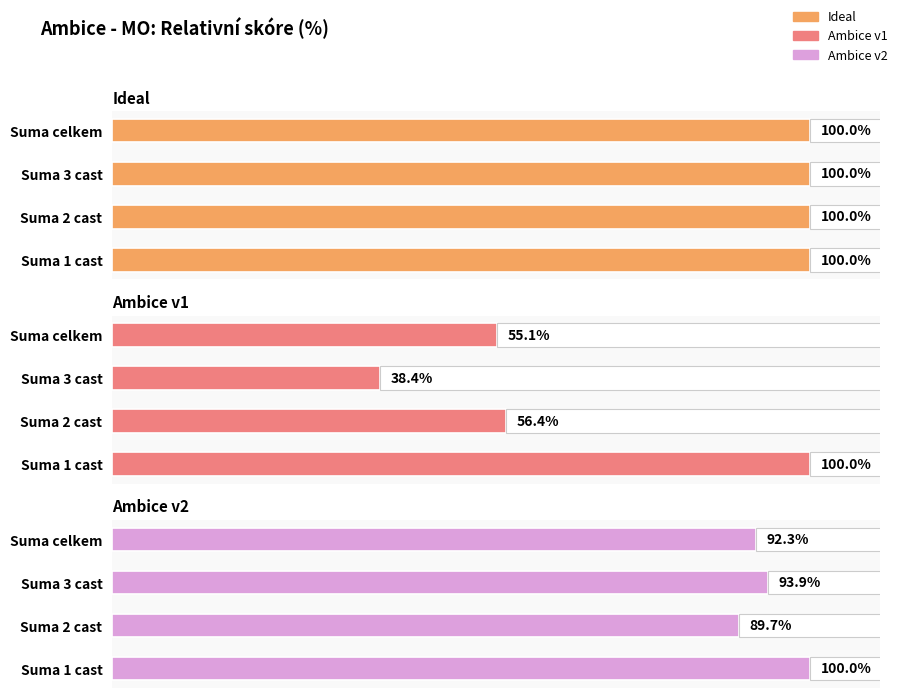

How many data points in Ambice v2 are above 93?

2